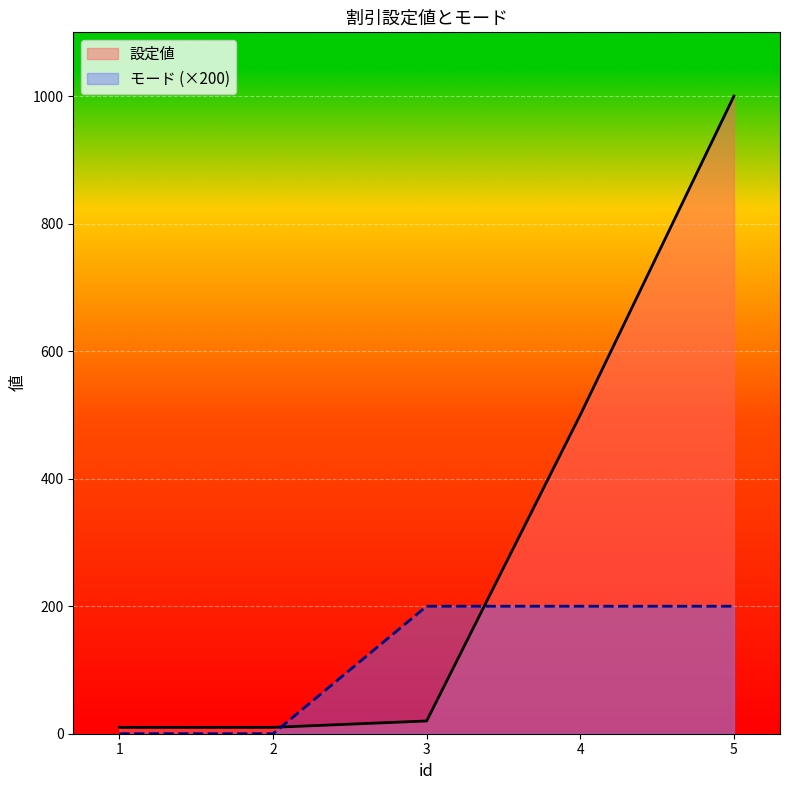

Reading left to right, transcribe all the data shown in this chart.

設定値: 1=10	2=10	3=20	4=500	5=1000
モード: 1=0	2=0	3=200	4=200	5=200